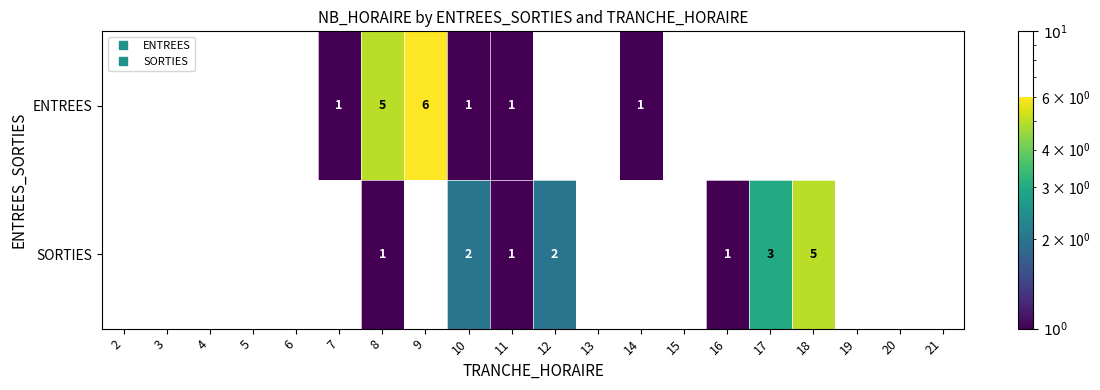

The SORTIES series shows 2.5 at 18. True or false?

False